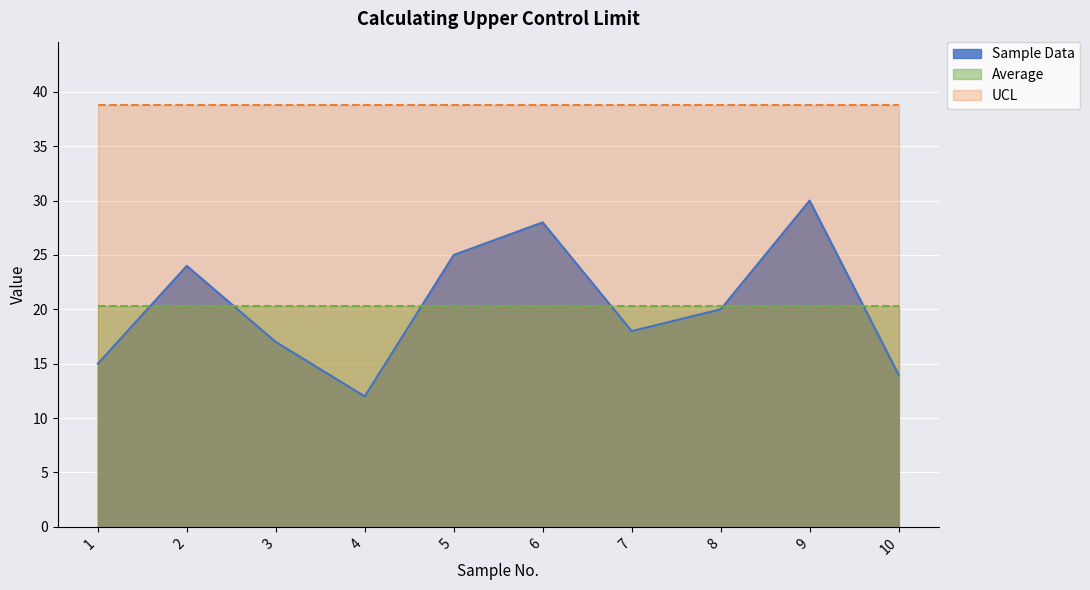

The Average series shows 20.3 at 6. True or false?

True